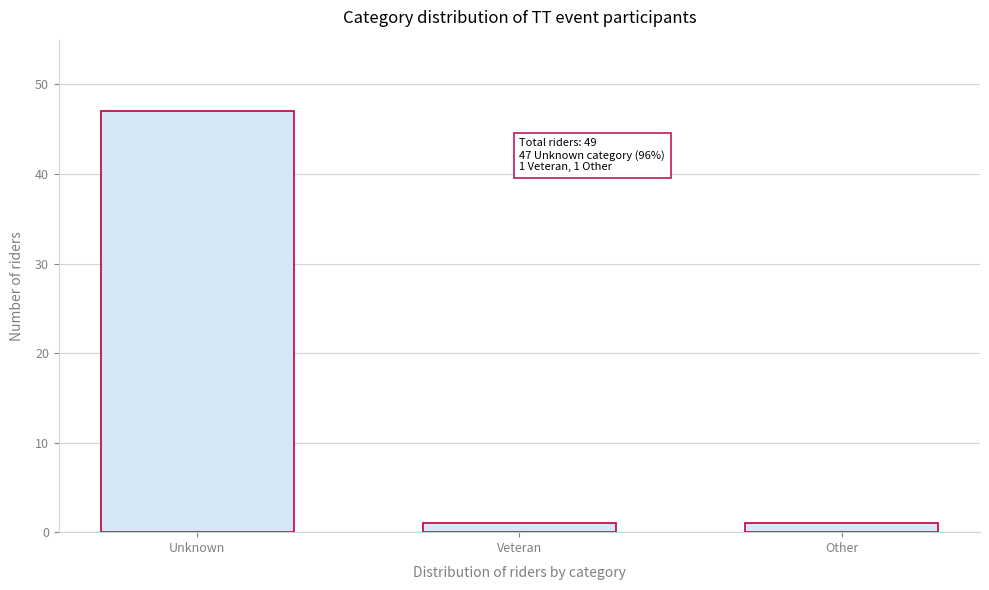

Reading left to right, list all the values displayed in this chart.

Unknown=47	Veteran=1	Other=1